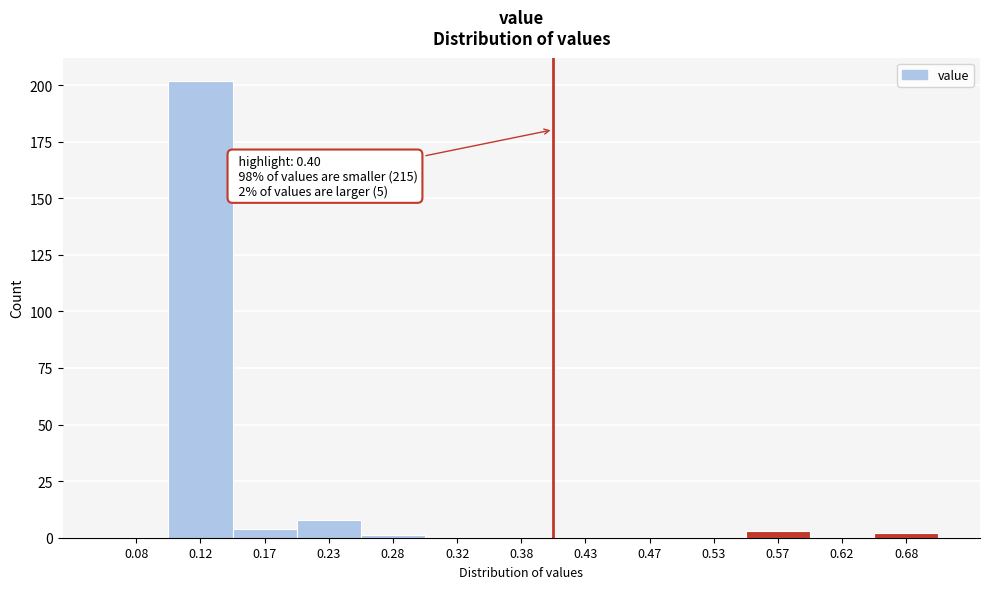

Over which range of the x-axis is the bar tallest?

0.10 to 0.15